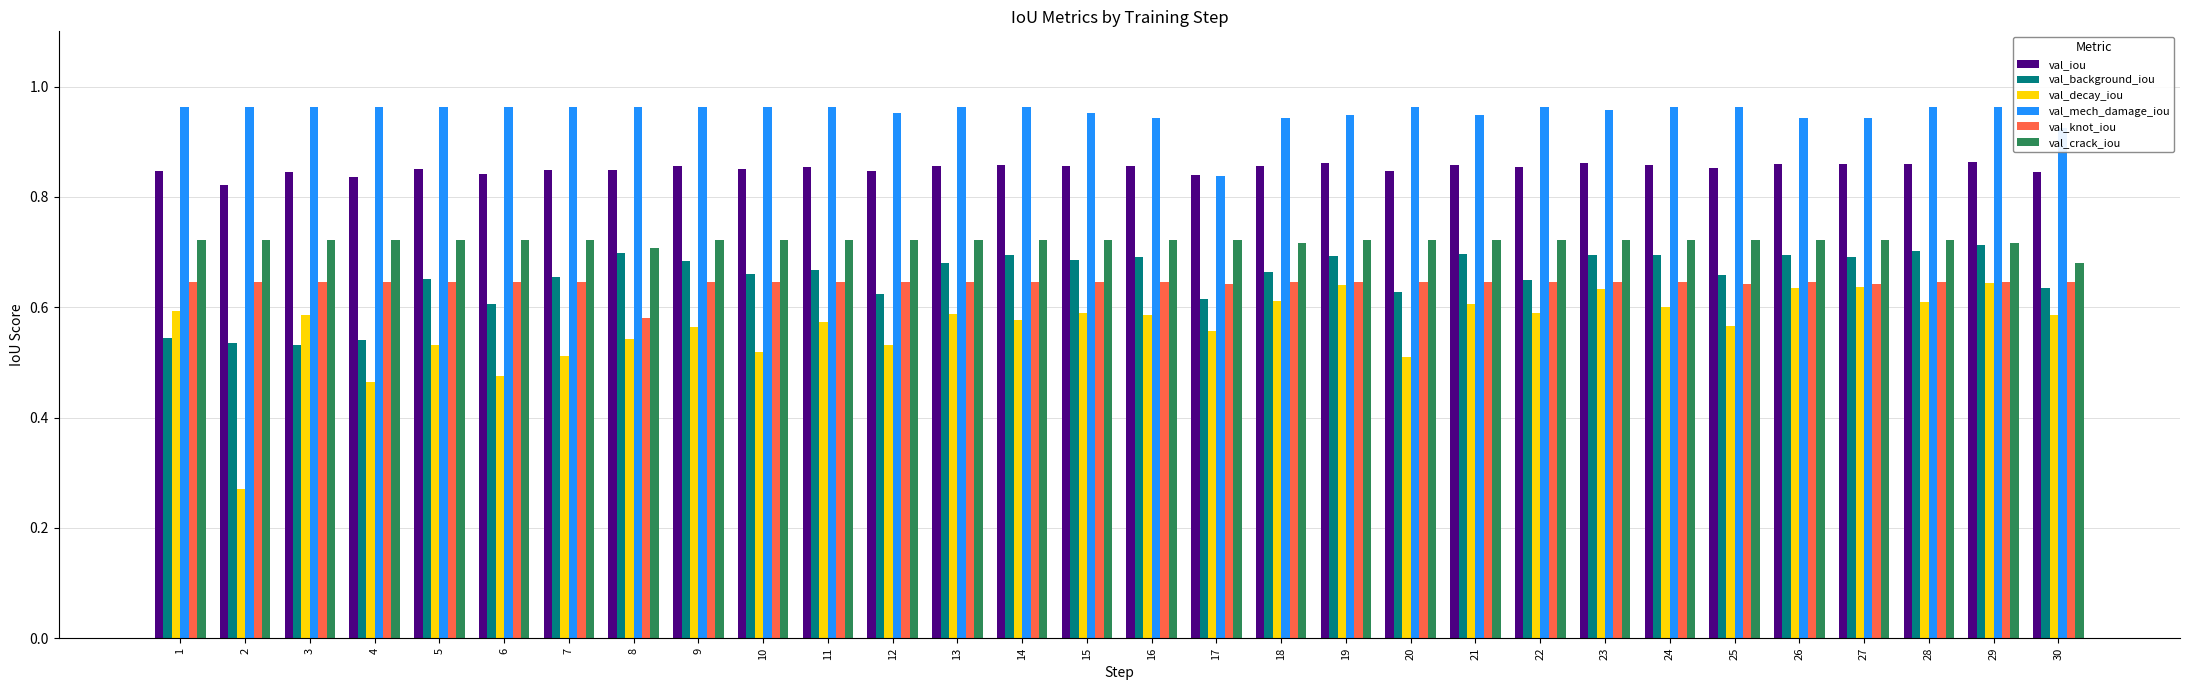

True or false: val_crack_iou has a value of 0.4 at 1.

False